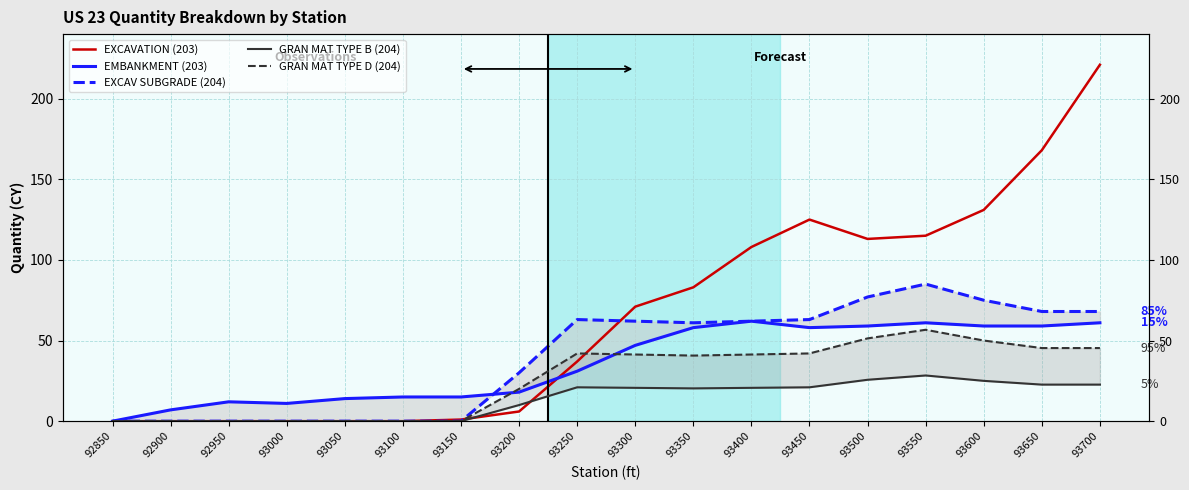

Between 92900 and 93650, which series saw the biggest shift?

EXCAVATION (203)